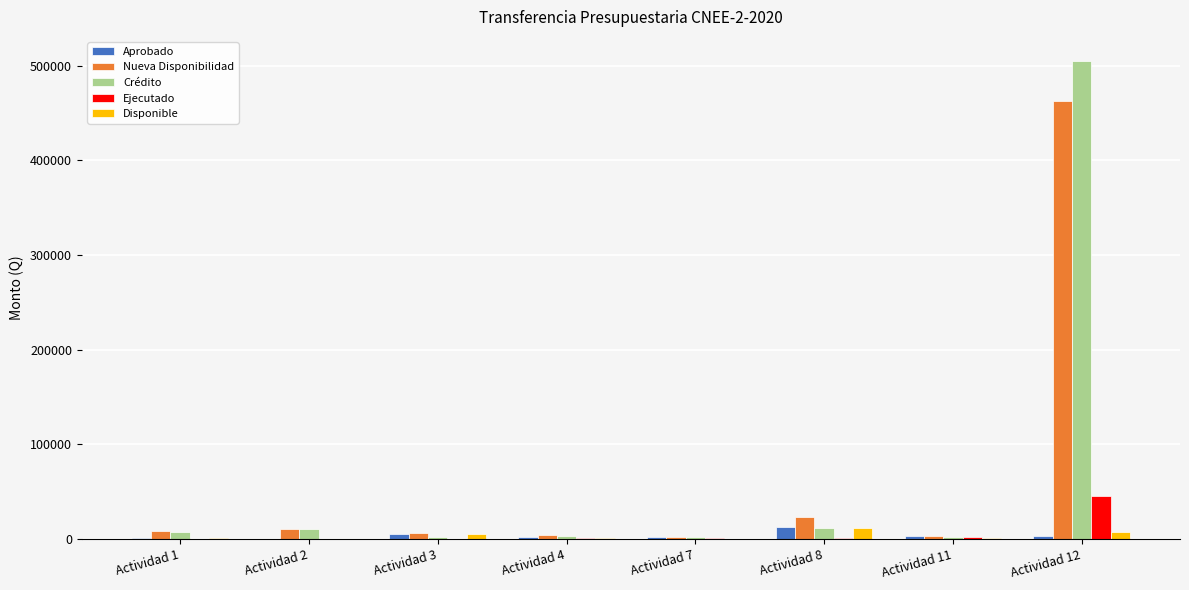

The value of Crédito at Actividad 11 is 2500.0. True or false?

True